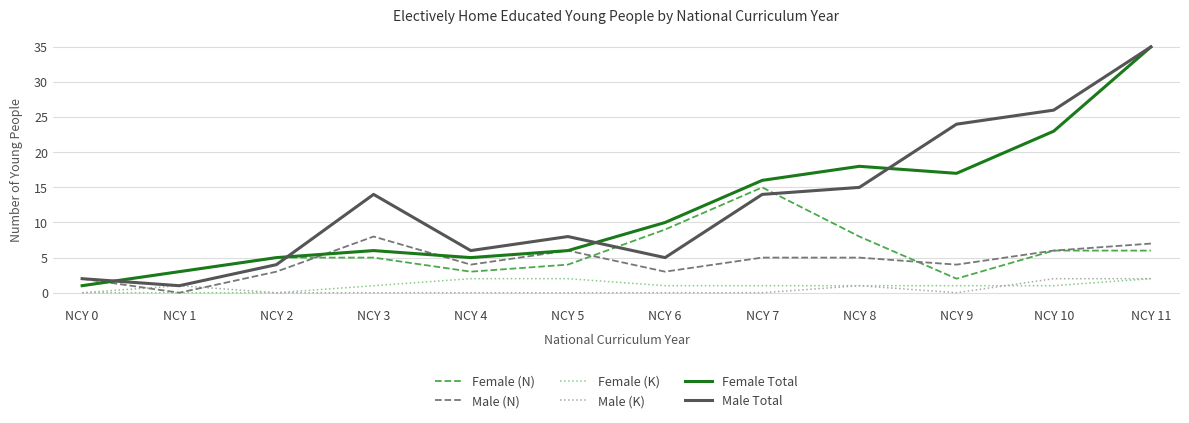

True or false: Male (K) and Female Total intersect in this chart.

False